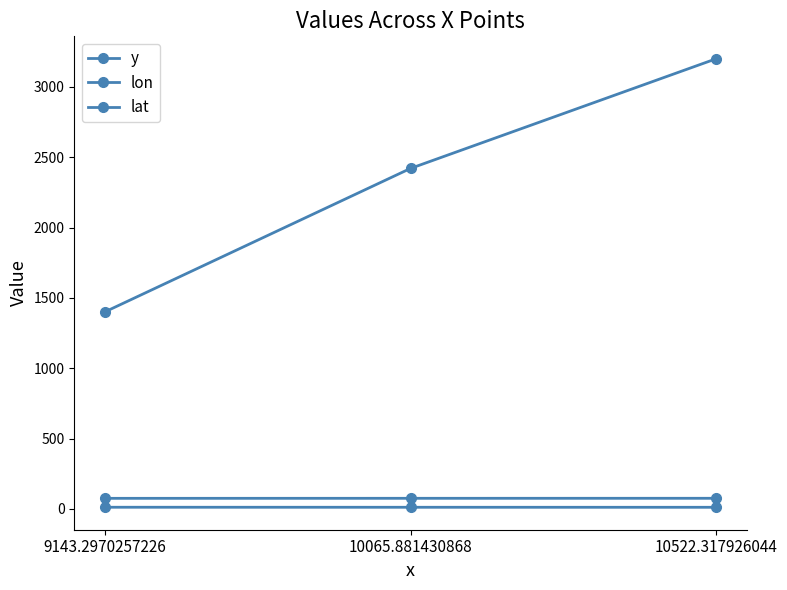

How many data points in y are above 2419?

2